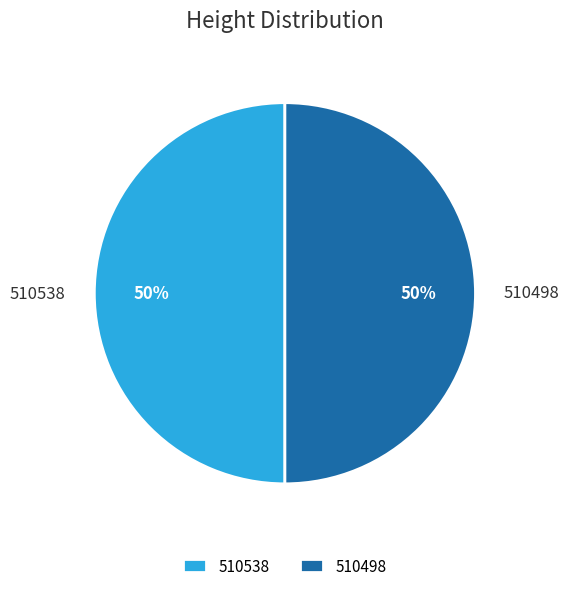

What percentage is the 510538 slice, to the nearest percent?

50%